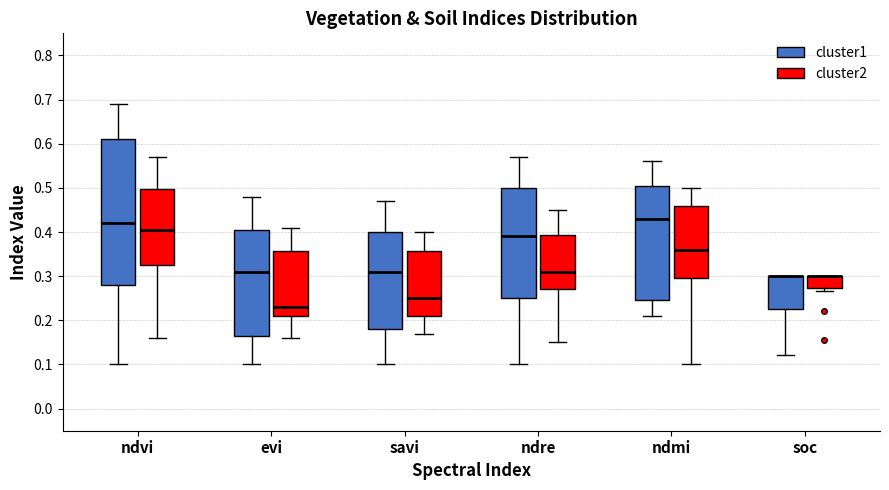

Where is the lower edge of the box for savi (cluster2) on the y-axis? The values are not printed on the chart, so give them approximately, as read against the axis.

0.21